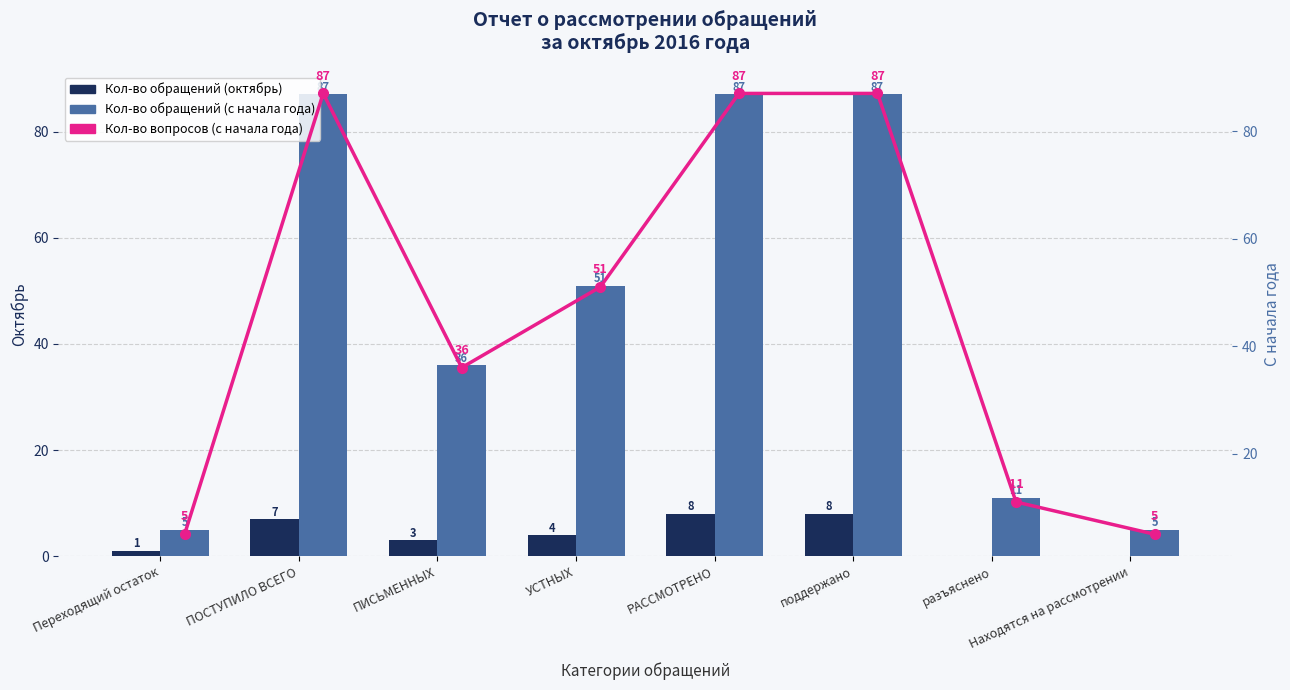

Is the value of Кол-во обращений (с начала года) at РАССМОТРЕНО greater than the value of Кол-во вопросов (с начала года) at Находятся на рассмотрении?

Yes